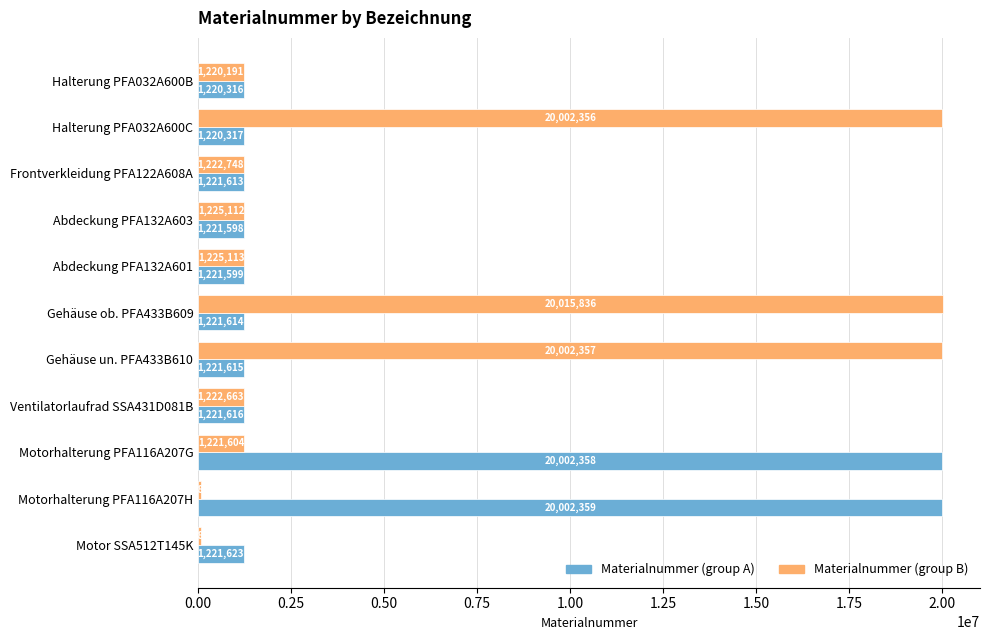

Which series has the widest spread of values?

Materialnummer (group B)